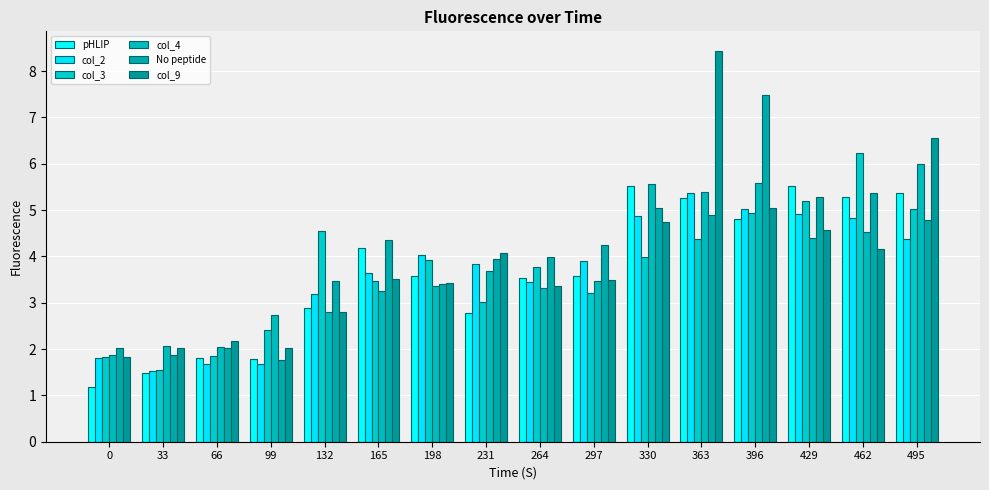

Reading right to left, extract all data points from this chart.

pHLIP: 5.4	5.3	5.5	4.8	5.3	5.5	3.6	3.5	2.8	3.6	4.2	2.9	1.8	1.8	1.5	1.2
col_2: 4.4	4.8	4.9	5.0	5.4	4.9	3.9	3.4	3.8	4.0	3.7	3.2	1.7	1.7	1.5	1.8
col_3: 5.0	6.2	5.2	4.9	4.4	4.0	3.2	3.8	3.0	3.9	3.5	4.6	2.4	1.9	1.6	1.8
col_4: 6.0	4.5	4.4	5.6	5.4	5.6	3.5	3.3	3.7	3.4	3.2	2.8	2.7	2.0	2.1	1.9
No peptide: 4.8	5.4	5.3	7.5	4.9	5.1	4.3	4.0	4.0	3.4	4.3	3.5	1.8	2.0	1.9	2.0
col_9: 6.6	4.2	4.6	5.1	8.4	4.7	3.5	3.4	4.1	3.4	3.5	2.8	2.0	2.2	2.0	1.8